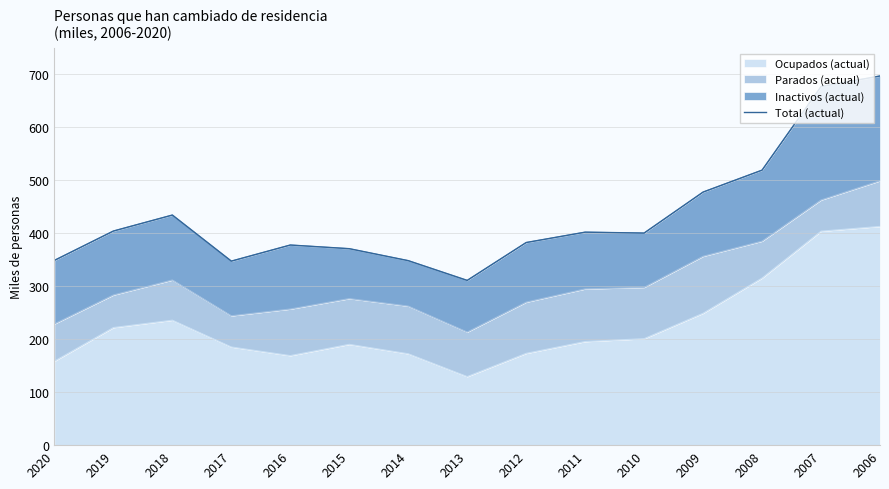

True or false: the data shows 208.8 at 2014.

False